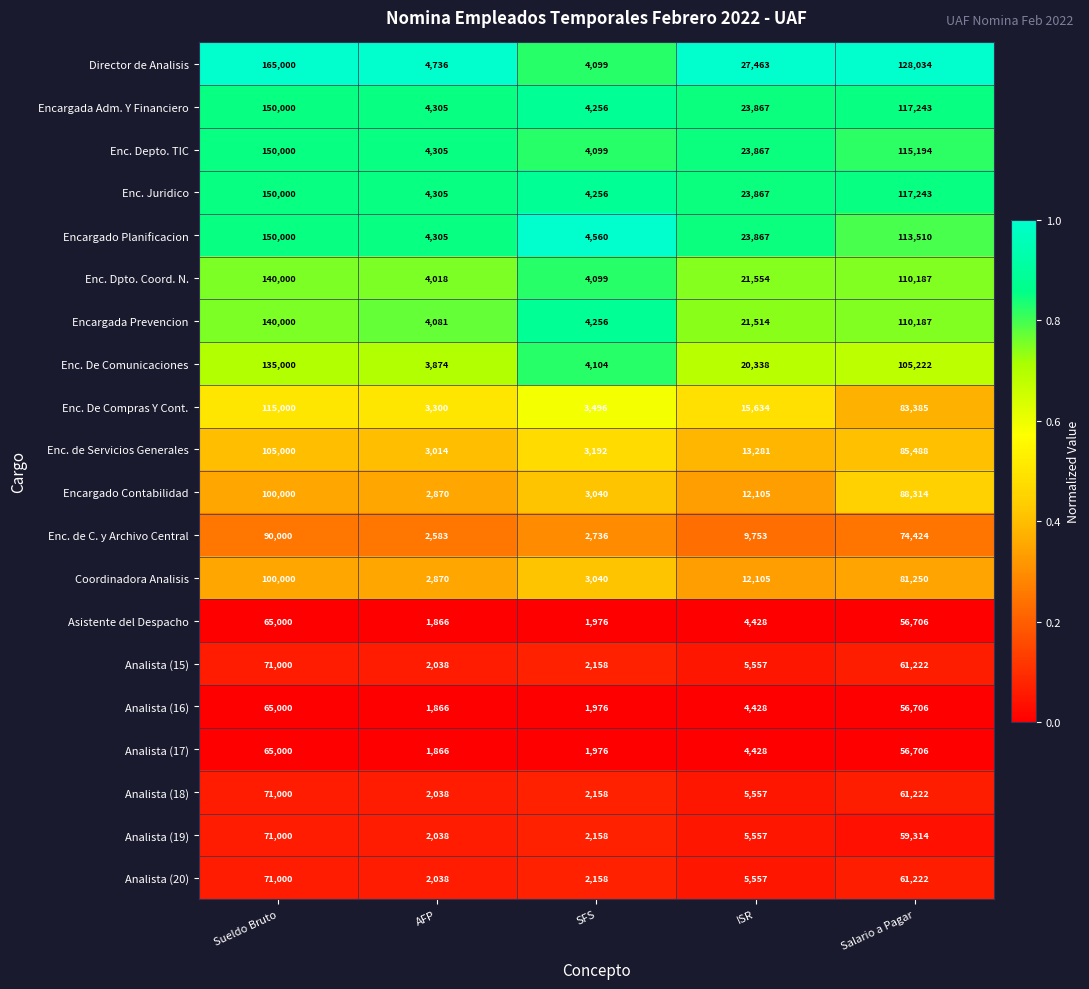

List the labels in order of Analista (15) value, largest first.

Sueldo Bruto, Salario a Pagar, ISR, SFS, AFP